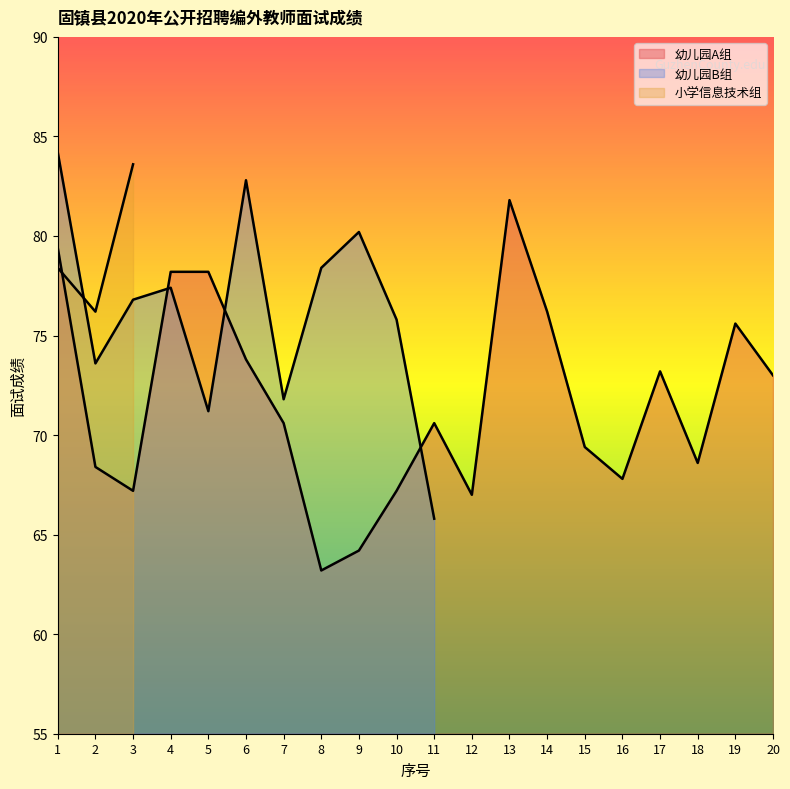

What is the spread (max minus min) of values at 1?

5.8